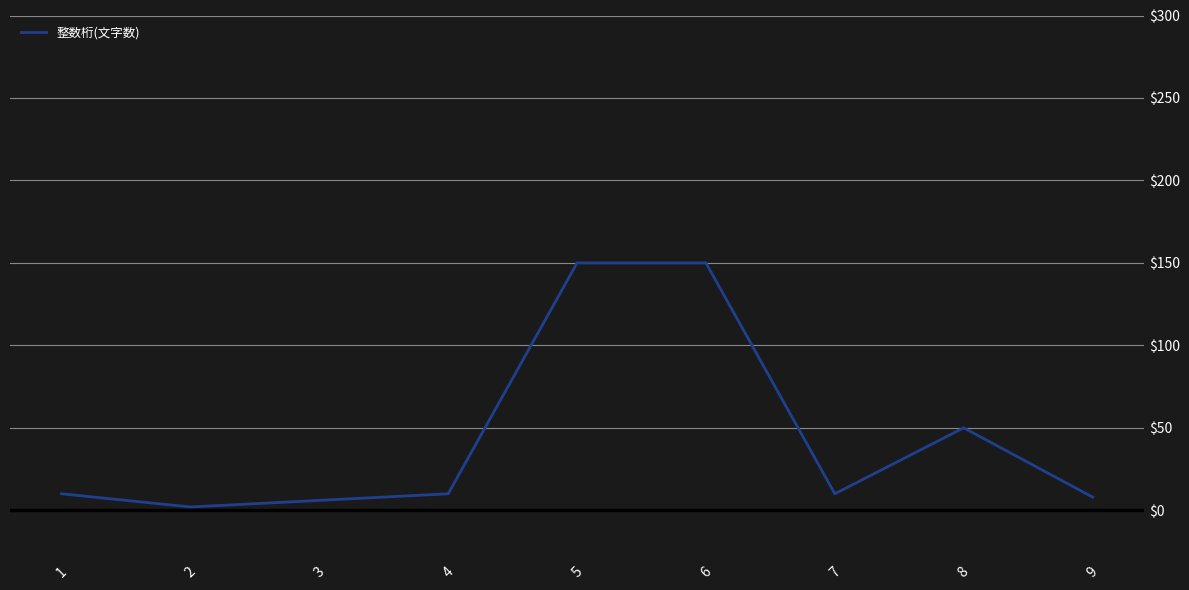

How many categories are shown in the chart?

9